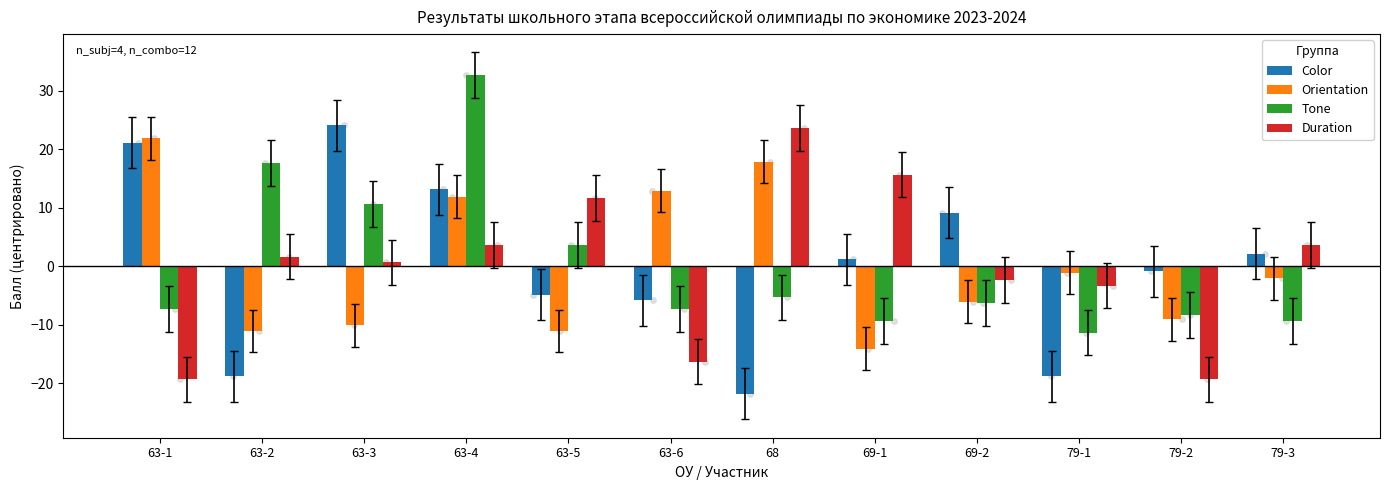

At how many categories does at least one series exceed 8?

9